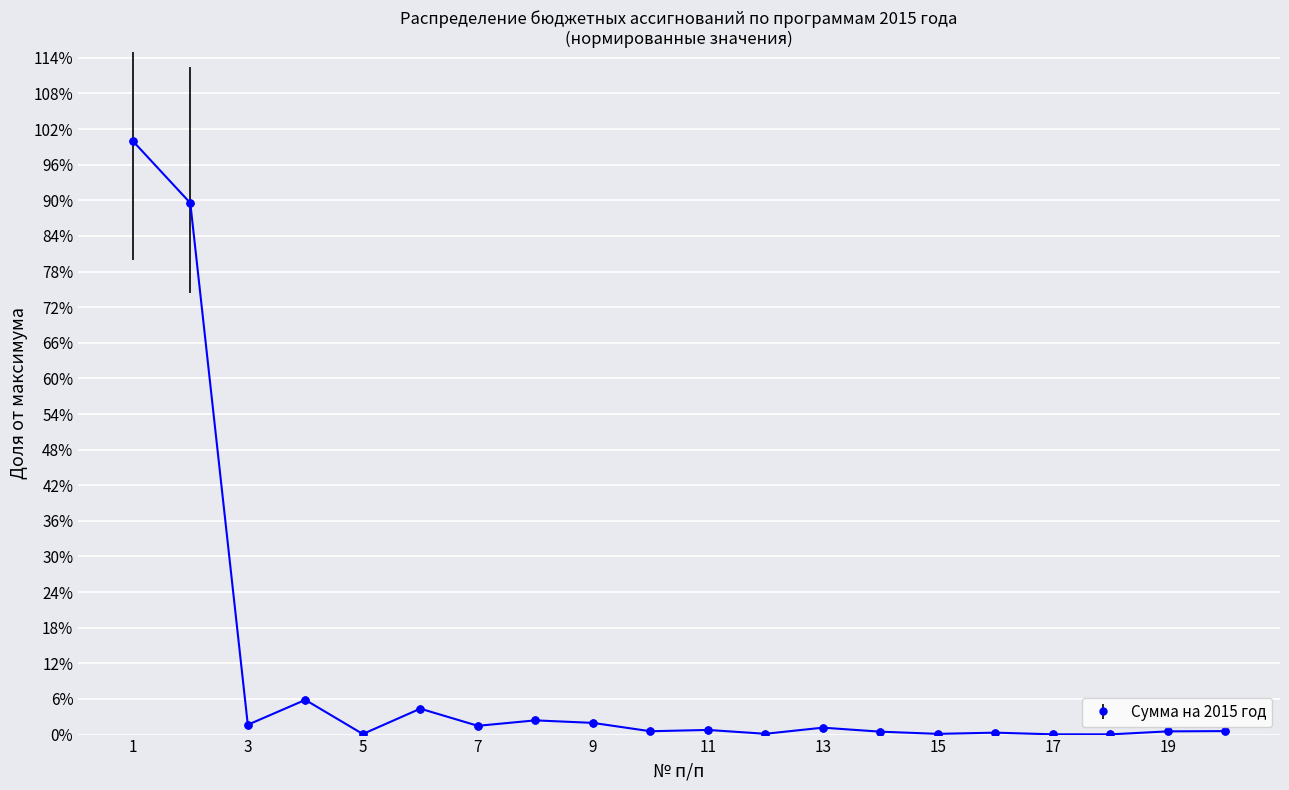

Is this an area chart (filled region under the line)?

No